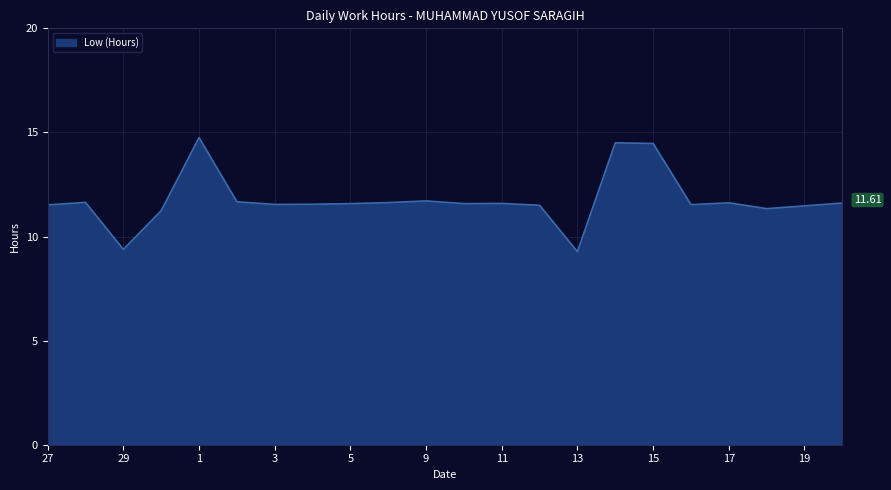

What is the difference between the maximum and minimum values?

5.5